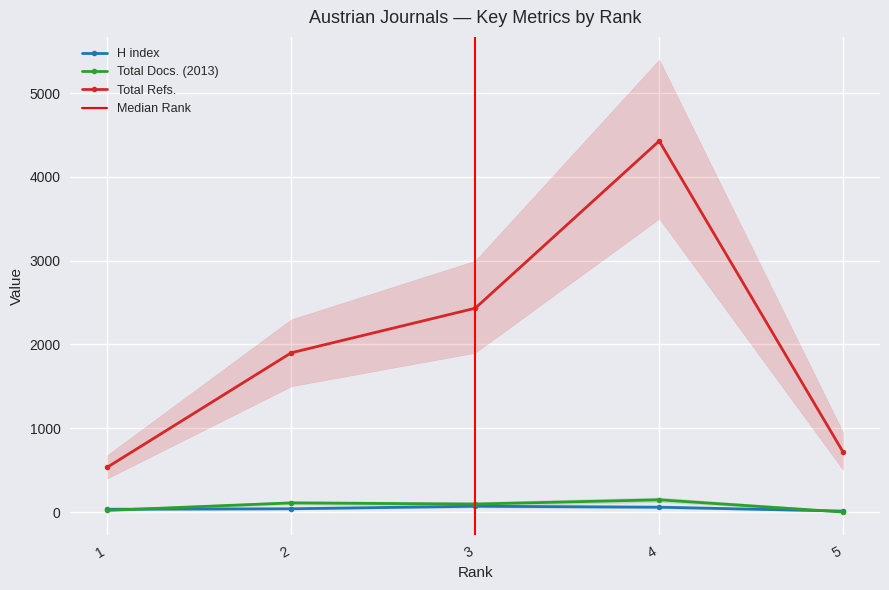

What is the value of the Total Refs. point at the 4th from the left?

4428